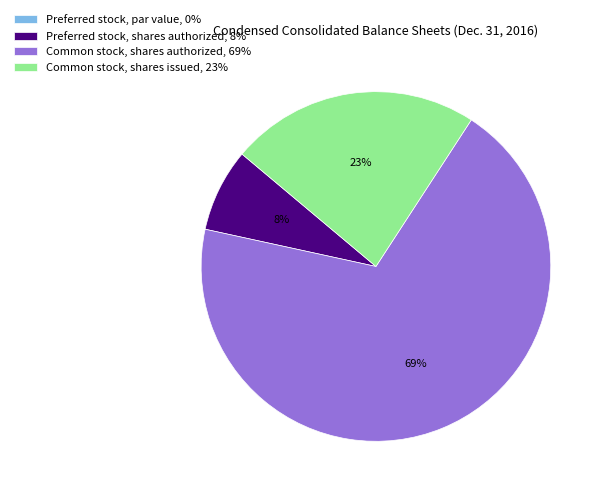

Is it true that Preferred stock, shares authorized is 8% of the pie?

True